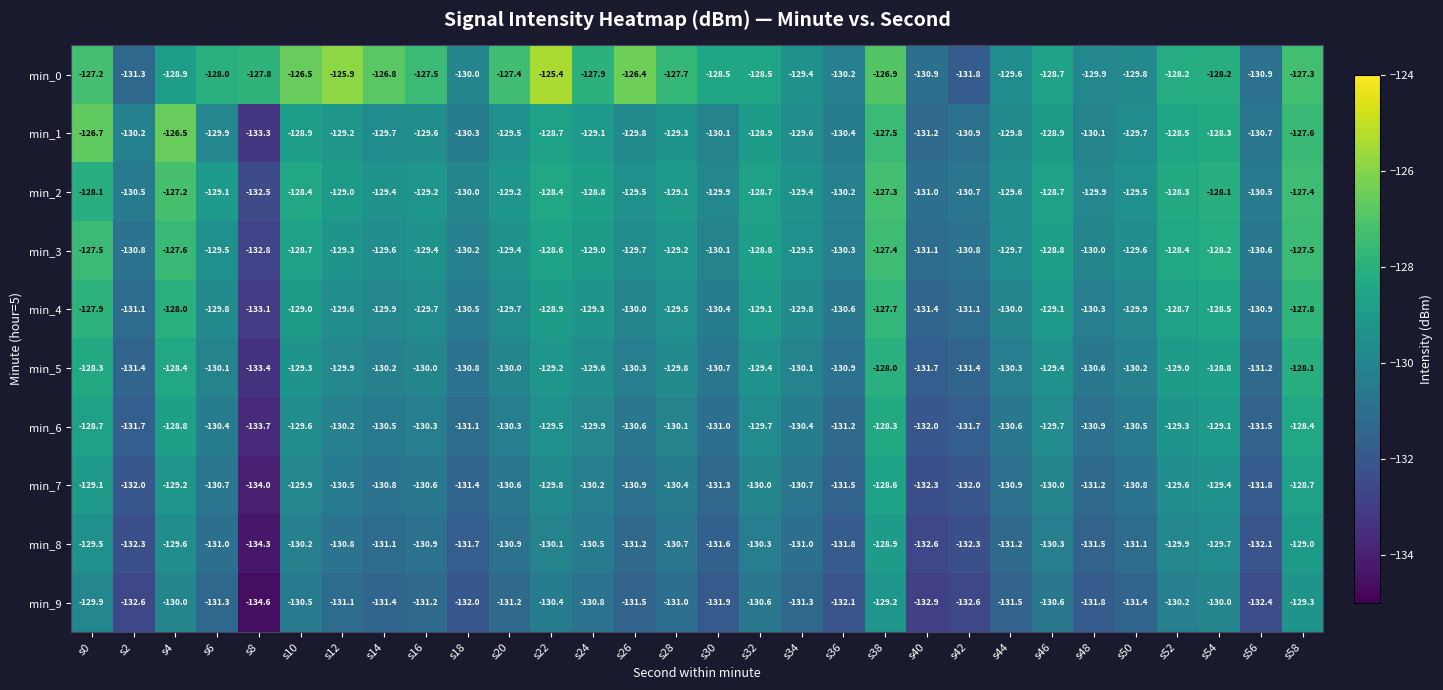

Which series changed the most between s14 and s20?

min_0